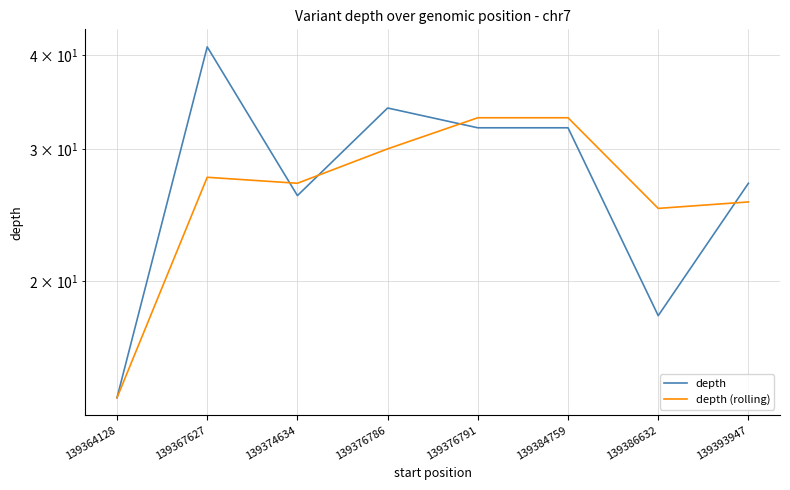

At which label does depth first exceed 32?

139367627